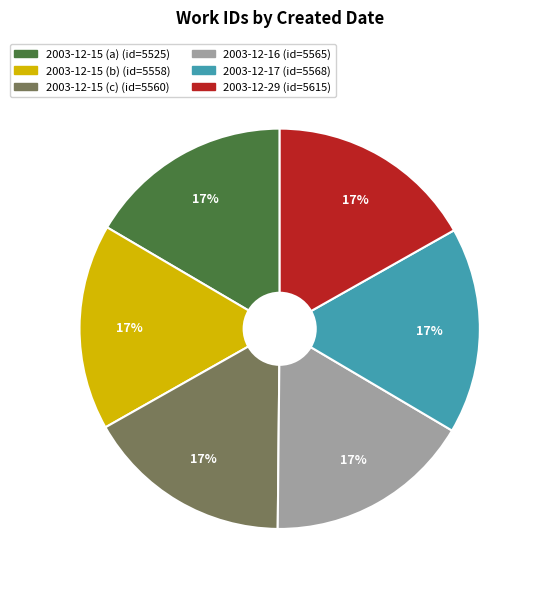

Does any single category account for the majority?

No